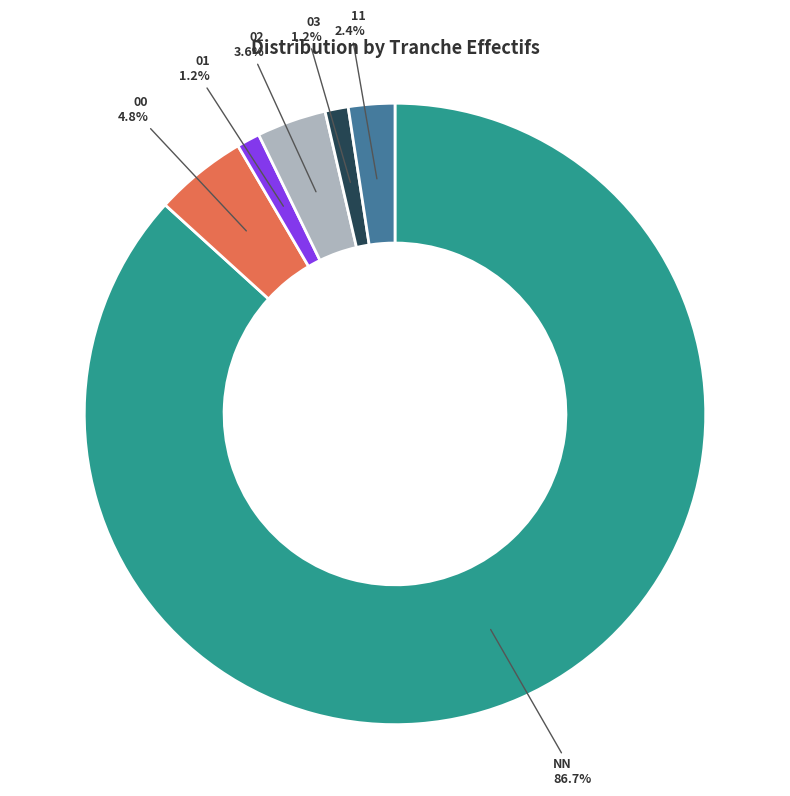

Does any single category account for the majority?

Yes